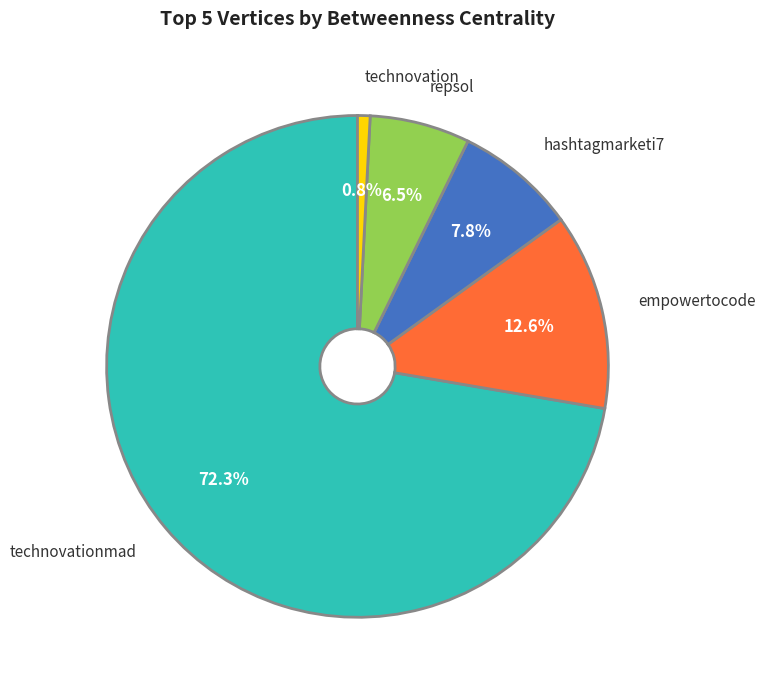

How many segments does this pie chart have?

5